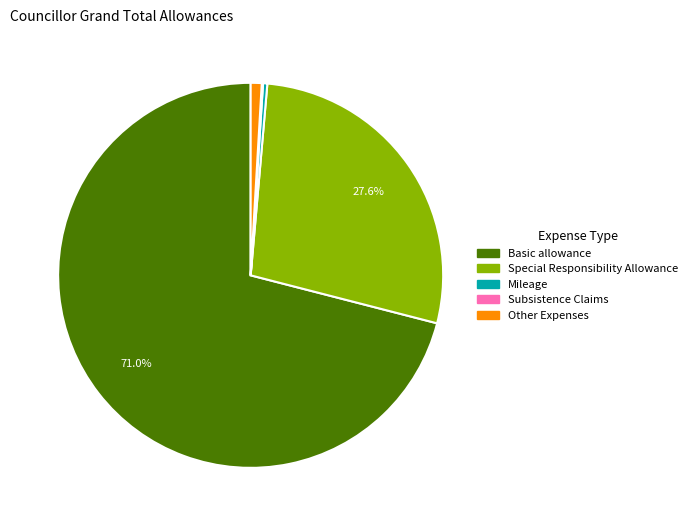

Does any single category account for the majority?

Yes